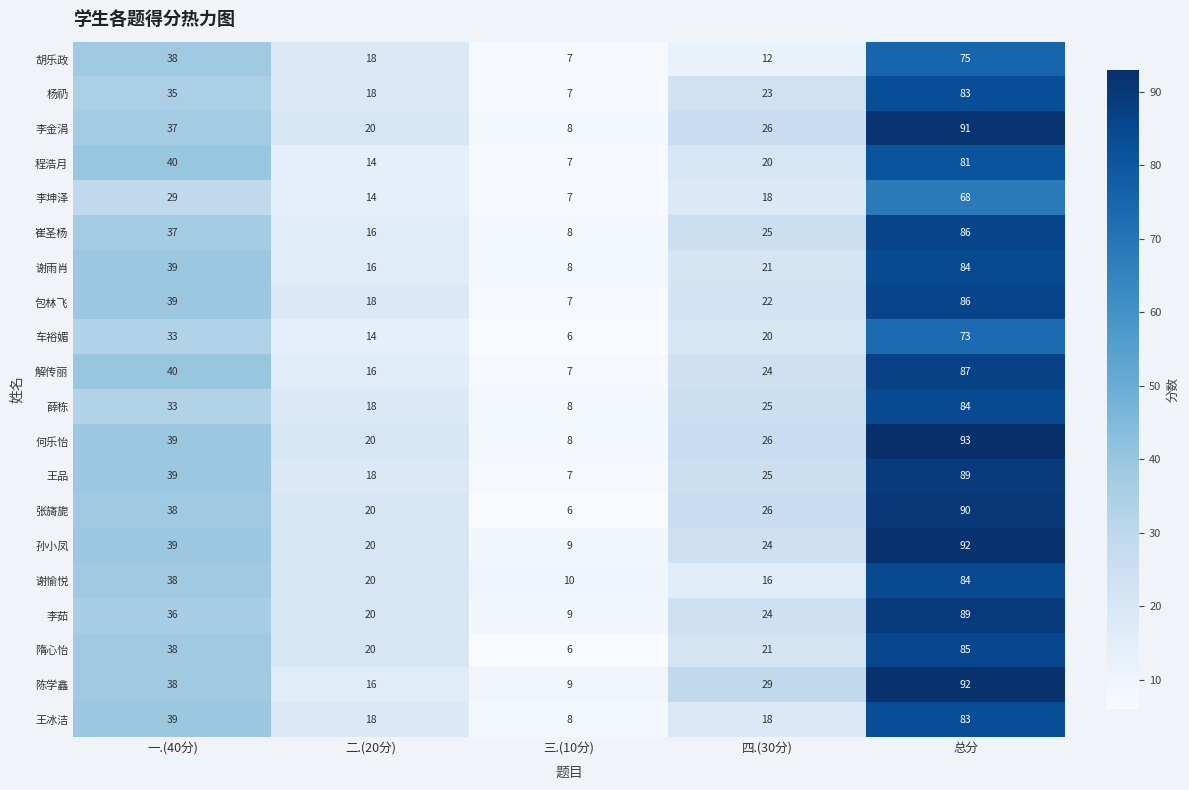

What is the difference between the highest and lowest values at 四.(30分)?

17